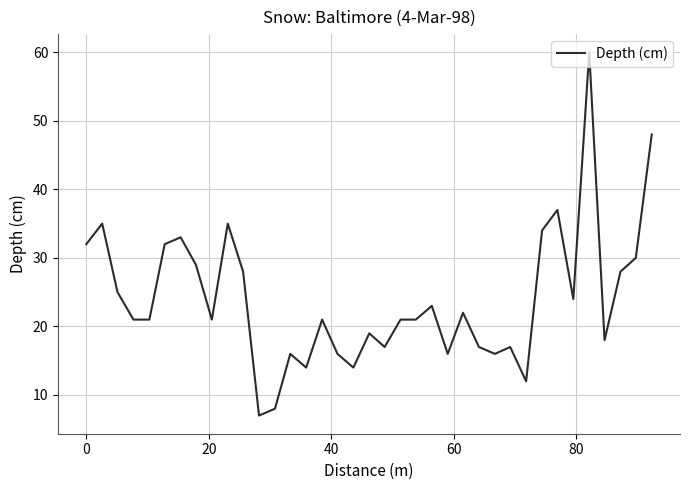

What is the difference between the maximum and minimum values?

53